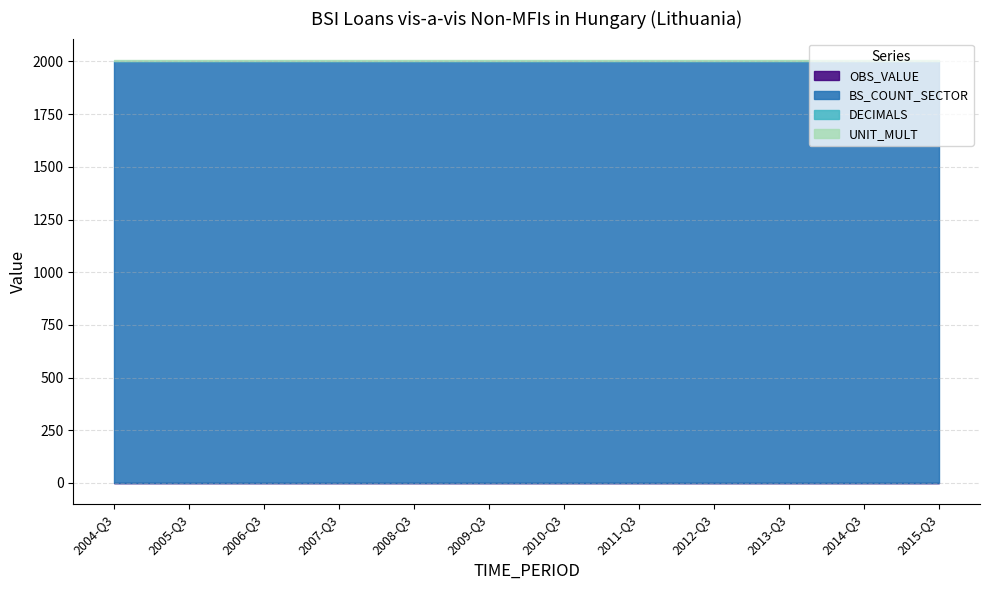

Which series has the widest spread of values?

OBS_VALUE